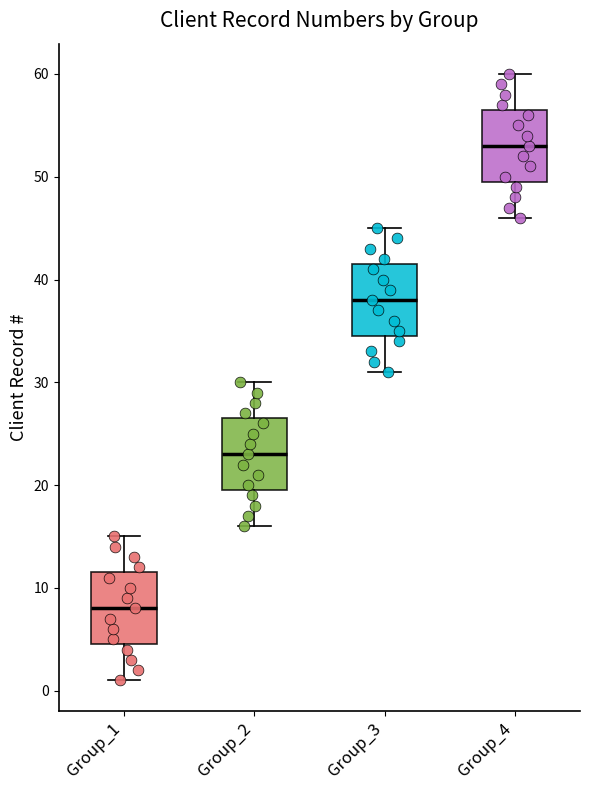

Where does the median line of the box for Group_3 sit on the y-axis? The values are not printed on the chart, so give them approximately, as read against the axis.

38